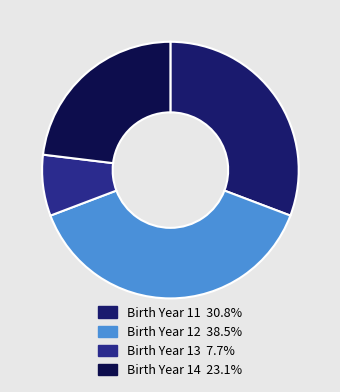

Does any single category account for the majority?

No